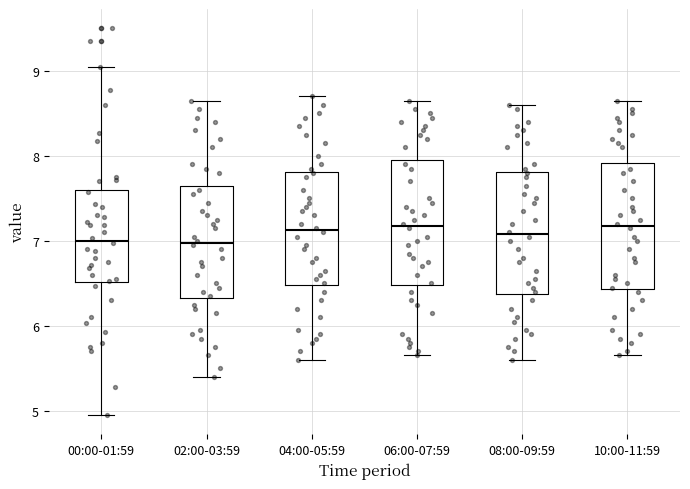

Reading left to right, transcribe this box plot: for each box, give where its median line is, the range the box spans, and where its two whiskers end, as read against the y-axis. The values are not printed on the chart, so give them approximately, as read against the axis.

00:00-01:59: median 7.0, box 6.5 to 7.6, whiskers 5.0 to 9.1
02:00-03:59: median 7.0, box 6.3 to 7.7, whiskers 5.4 to 8.7
04:00-05:59: median 7.1, box 6.5 to 7.8, whiskers 5.6 to 8.7
06:00-07:59: median 7.2, box 6.5 to 8.0, whiskers 5.7 to 8.7
08:00-09:59: median 7.1, box 6.4 to 7.8, whiskers 5.6 to 8.6
10:00-11:59: median 7.2, box 6.4 to 7.9, whiskers 5.7 to 8.7